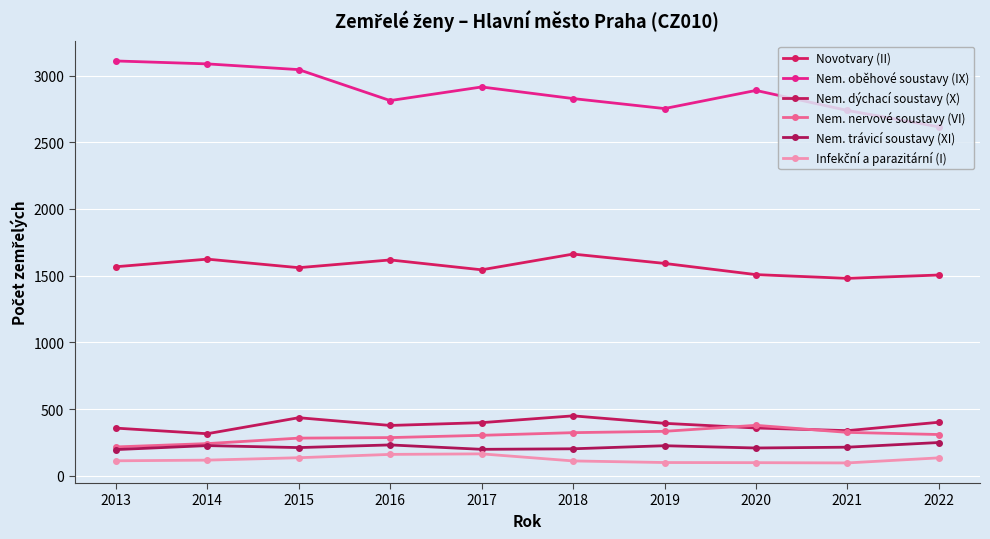

Which series has the widest spread of values?

Nem. oběhové soustavy (IX)